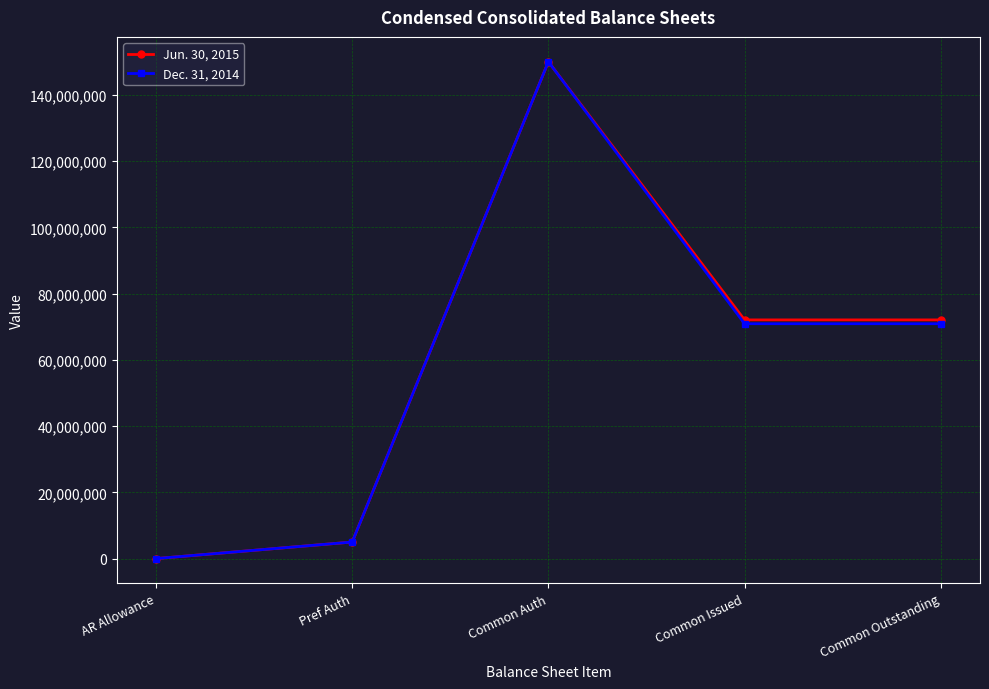

At how many categories does at least one series exceed 17028526?

3